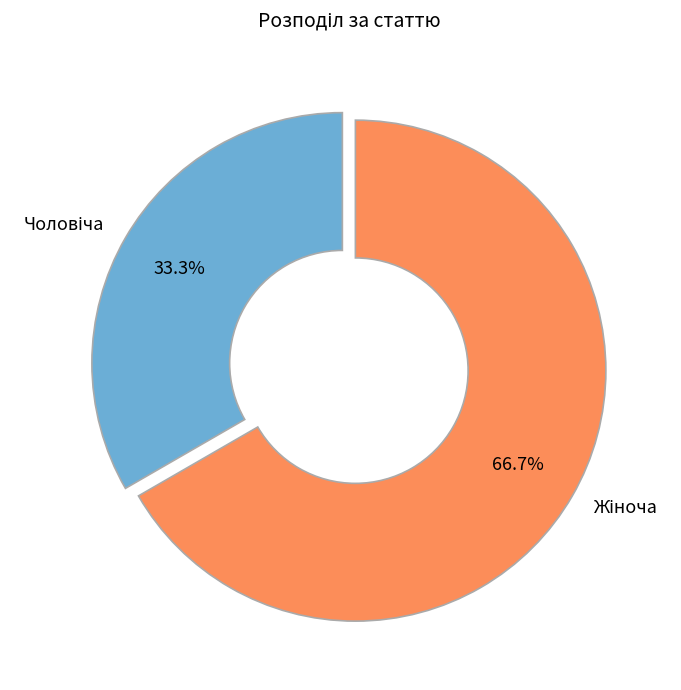

To the nearest percent, what is the average slice percentage?

50%